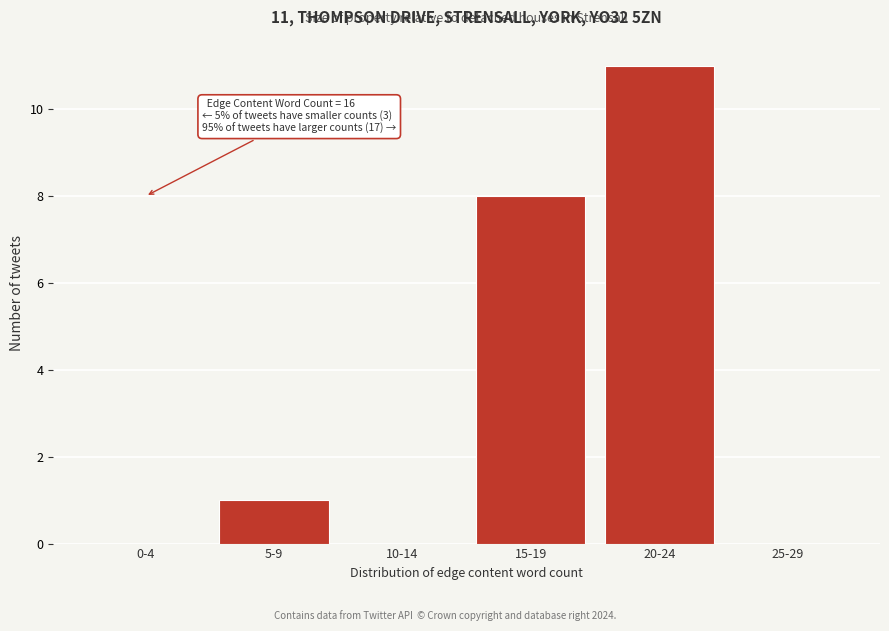

Reading left to right, list all the values displayed in this chart.

0-4=0	5-9=1	10-14=0	15-19=8	20-24=11	25-29=0